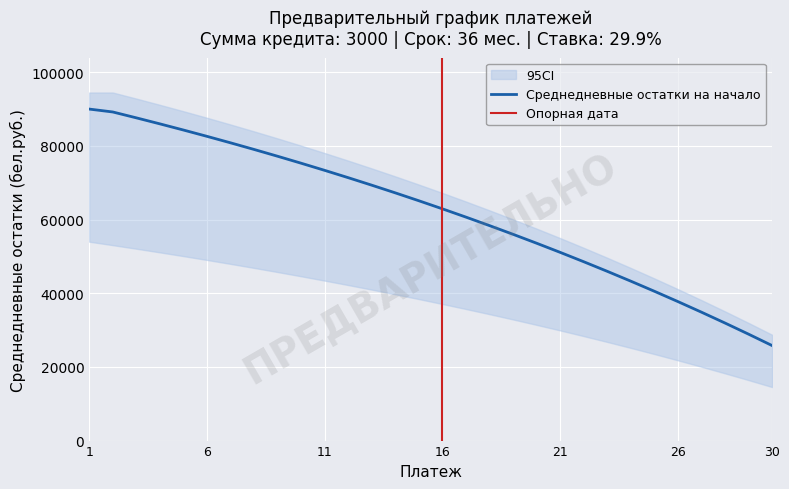

What is the value of the 3rd point from the left?

87620.6